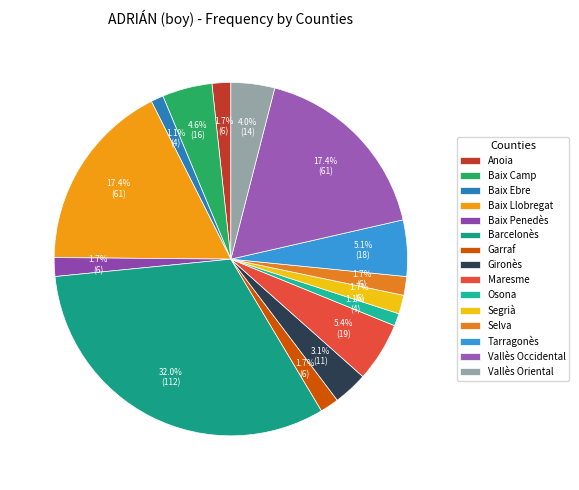

Does Vallès Oriental represent more than half of the total?

No